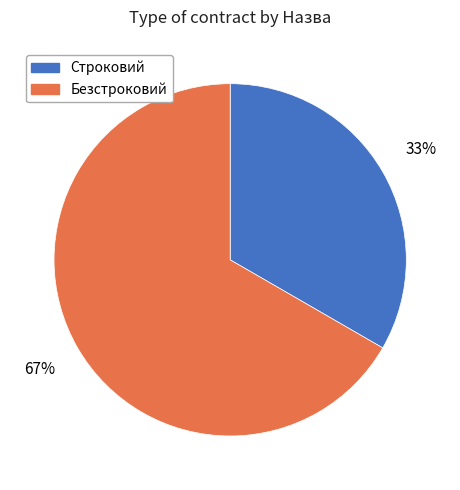

True or false: Строковий accounts for 33% of the total.

True